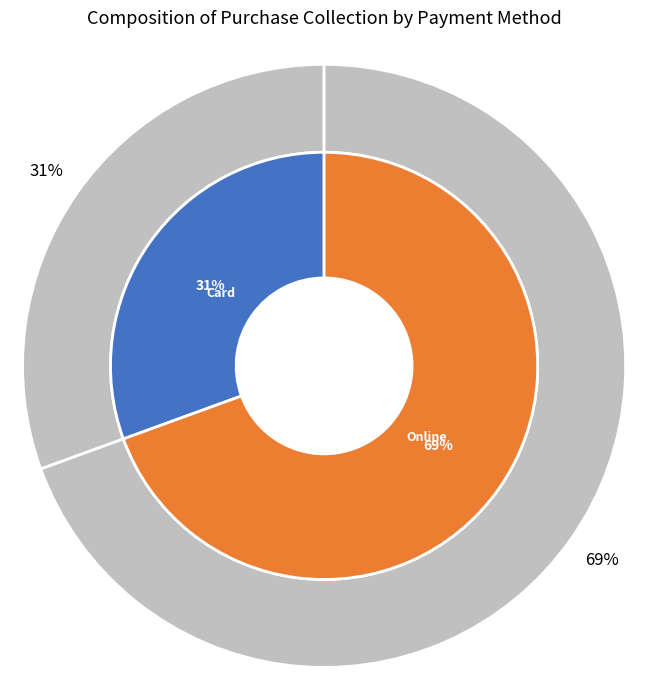

To the nearest percent, what percentage of the pie is Online?

69%